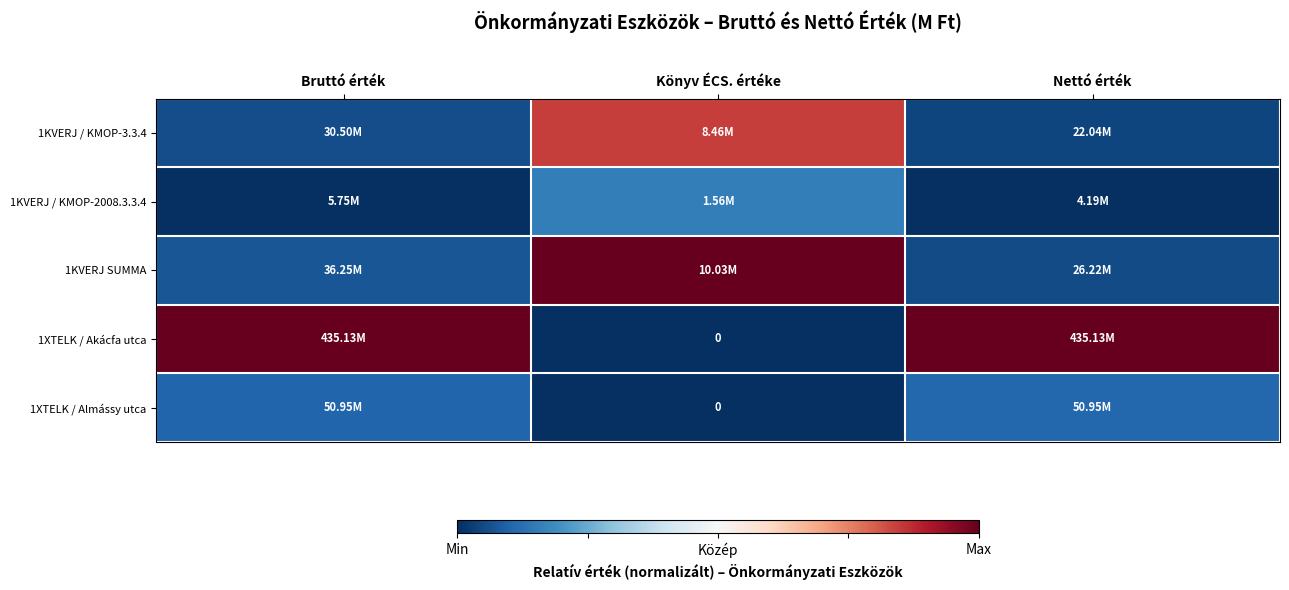

True or false: 1XTELK / Akácfa utca has a value of -0.4 at Könyv ÉCS. értéke.

False